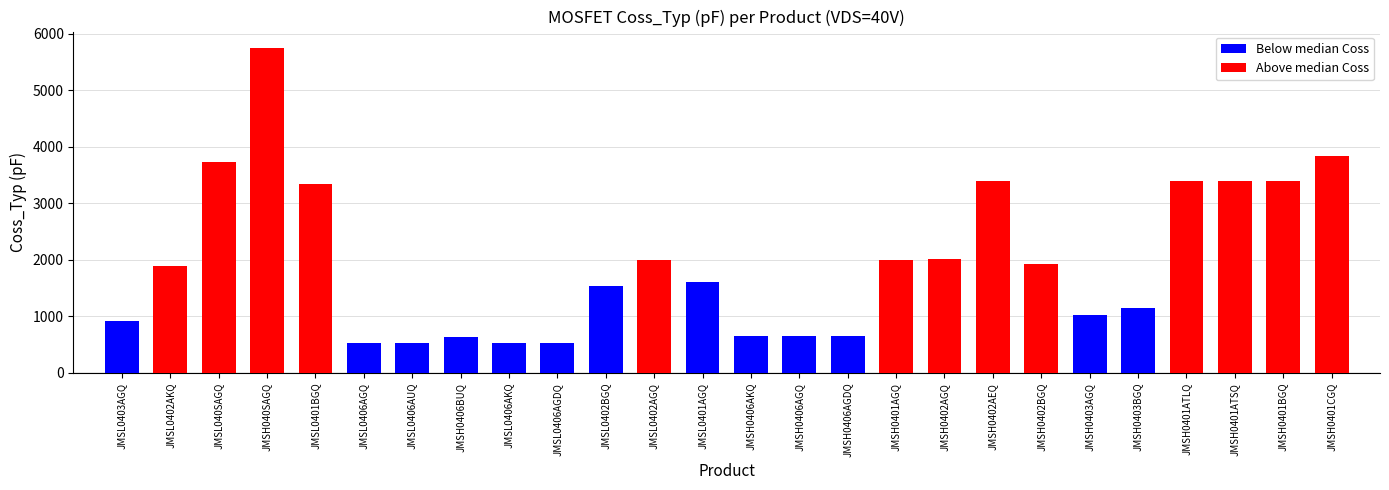

What is the difference between the values at JMSH0406AGDQ and JMSH0402AEQ?

2743